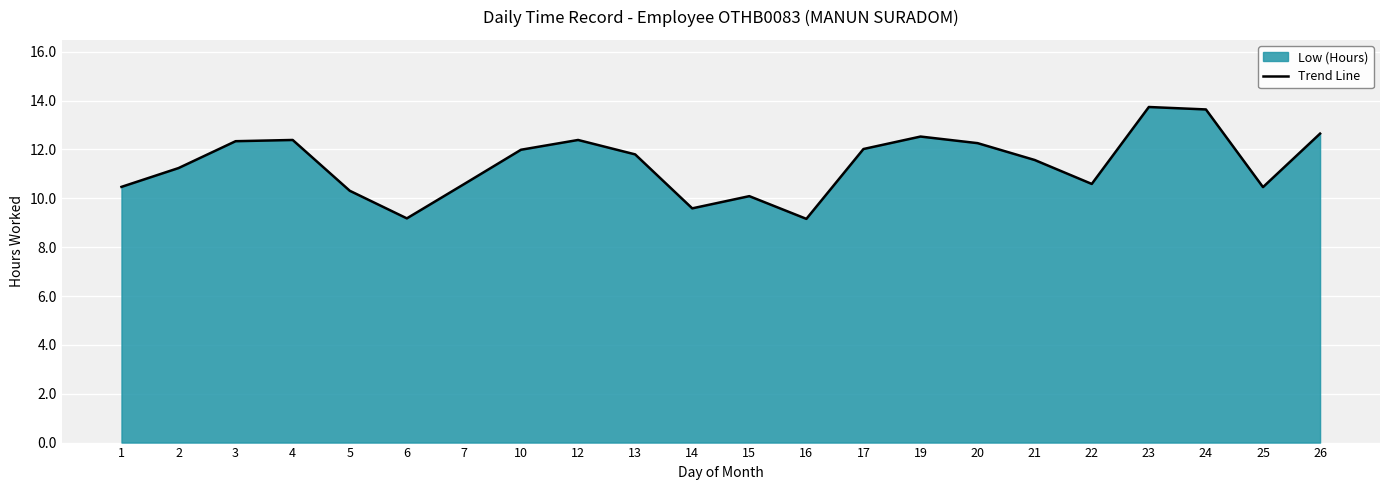

Is it true that the value at 25 is 10.5?

True